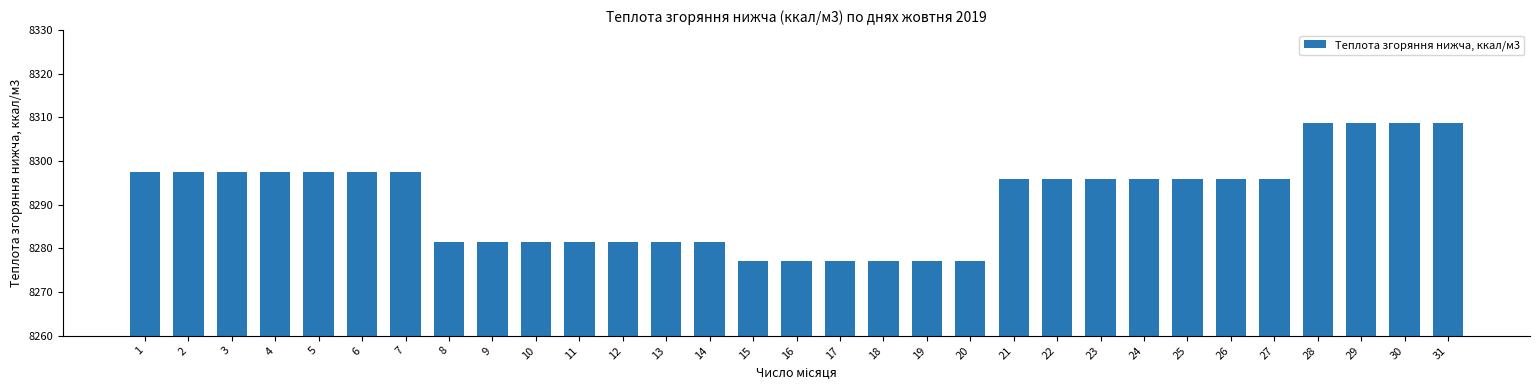

Reading right to left, list all the values displayed in this chart.

8308.8	8308.8	8308.8	8308.8	8295.9	8295.9	8295.9	8295.9	8295.9	8295.9	8295.9	8277.0	8277.0	8277.0	8277.0	8277.0	8277.0	8281.4	8281.4	8281.4	8281.4	8281.4	8281.4	8281.4	8297.5	8297.5	8297.5	8297.5	8297.5	8297.5	8297.5